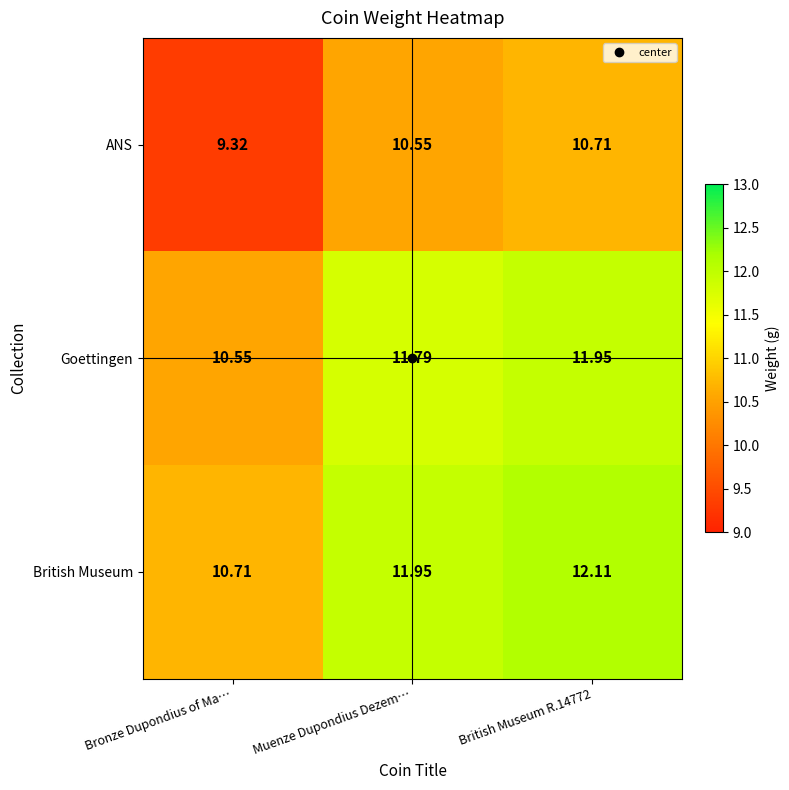

Count the number of categories in the chart.

3